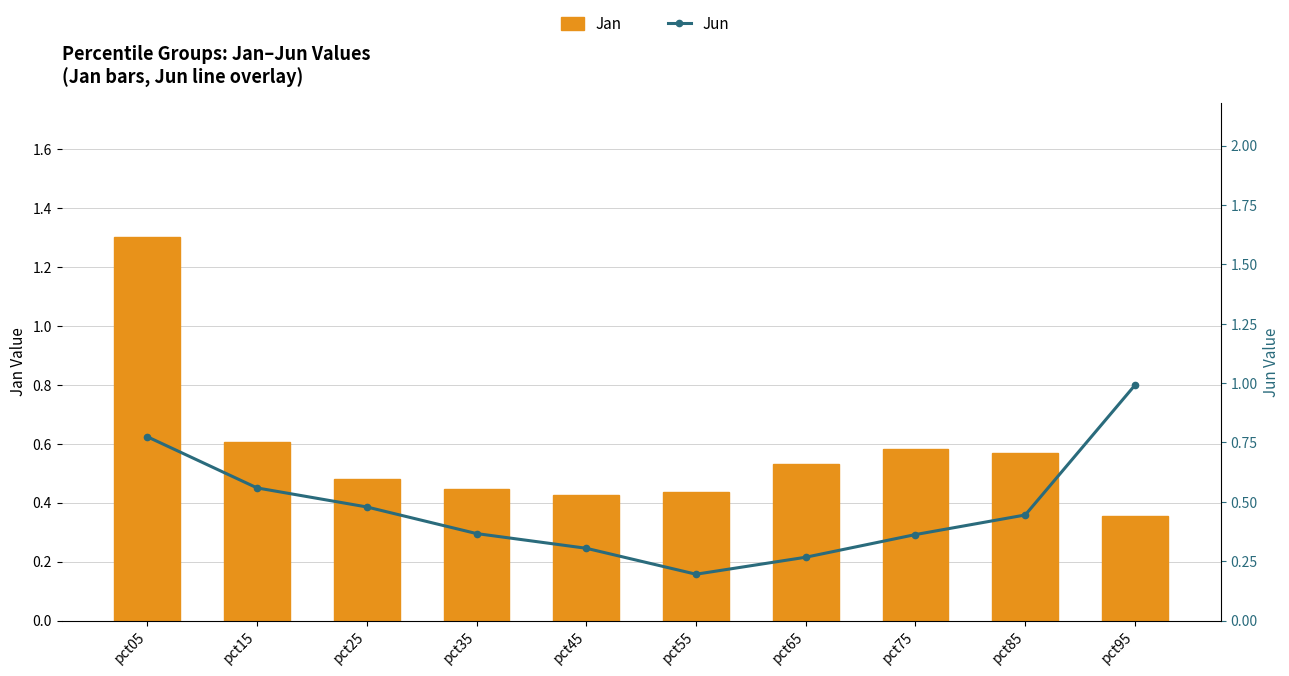

What is the sum of all Jan values?

5.7